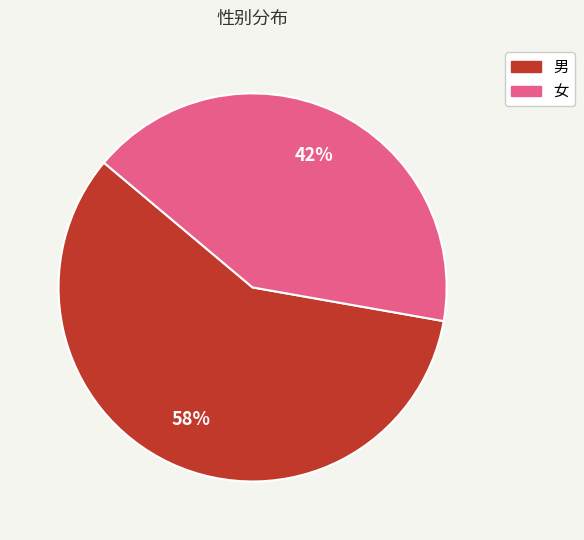

Combined, do 男 and 女 account for over 50%?

Yes